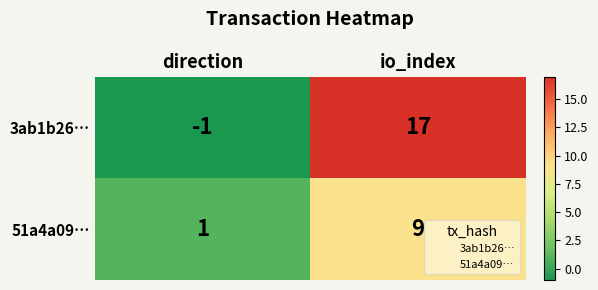

What is the difference between the highest and lowest values at direction?

2